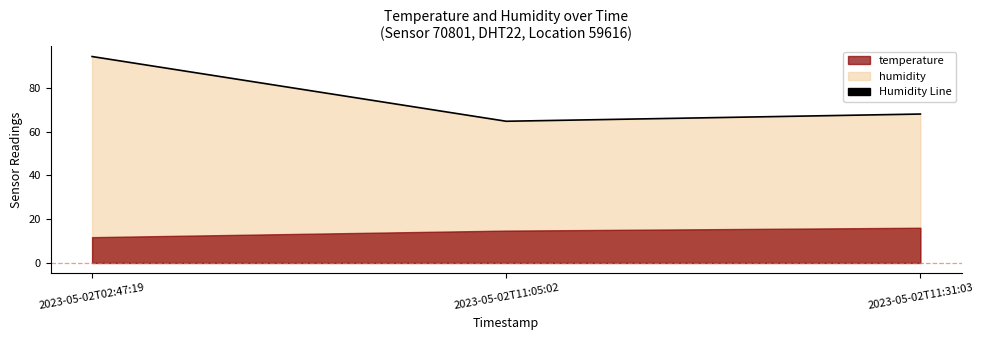

List the labels in order of value, largest first.

2023-05-02T02:47:19, 2023-05-02T11:31:03, 2023-05-02T11:05:02